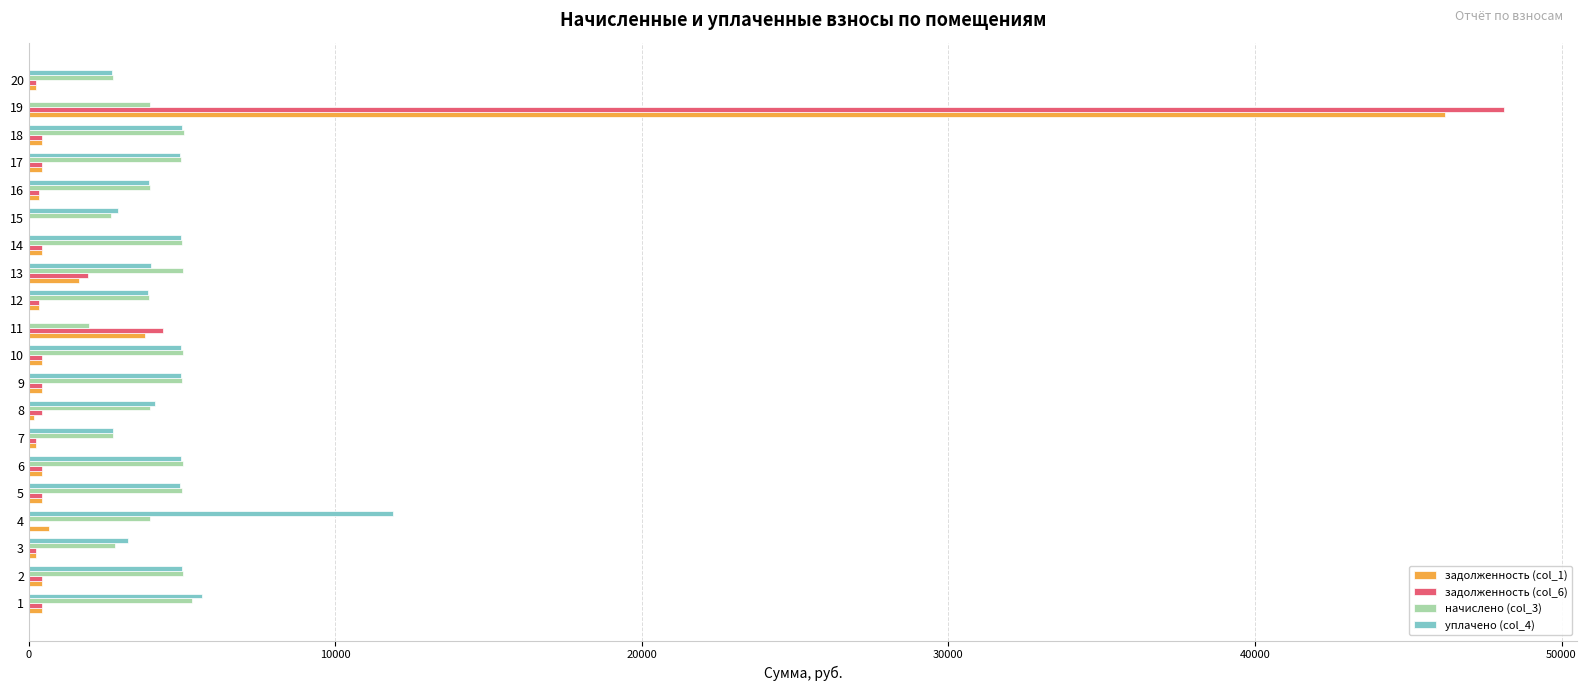

At which category is the sum across all series the highest?

19